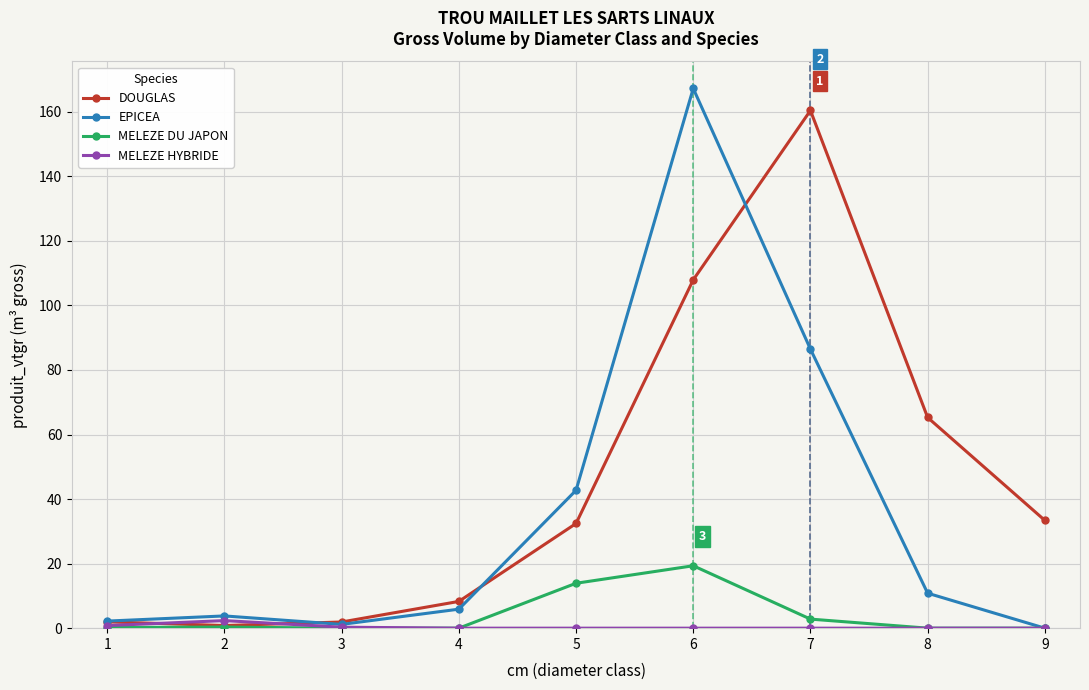

What is the maximum value shown in the chart?

167.2